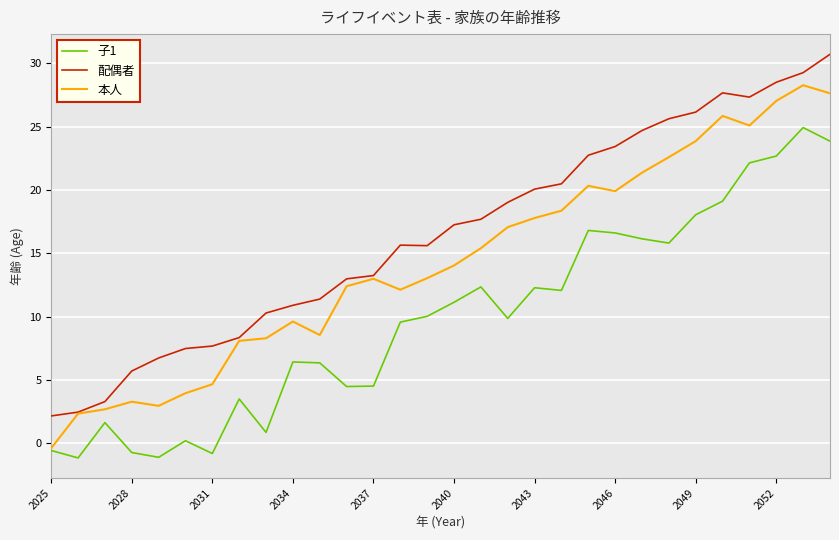

List the series in order of their peak value, highest first.

配偶者, 本人, 子1